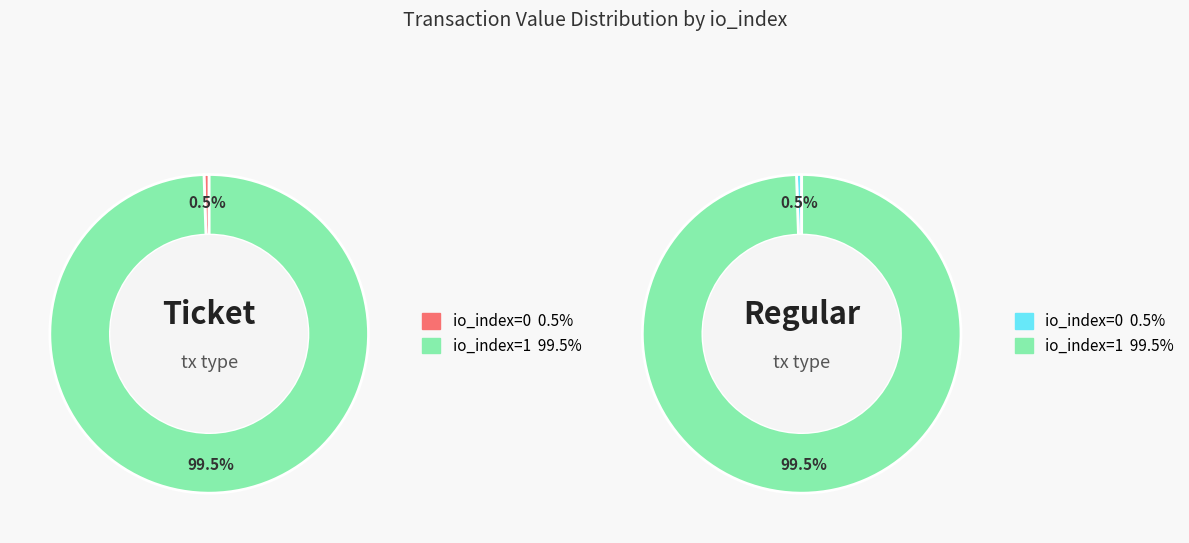

What percentage is the io_index=0 slice, to the nearest percent?

1%